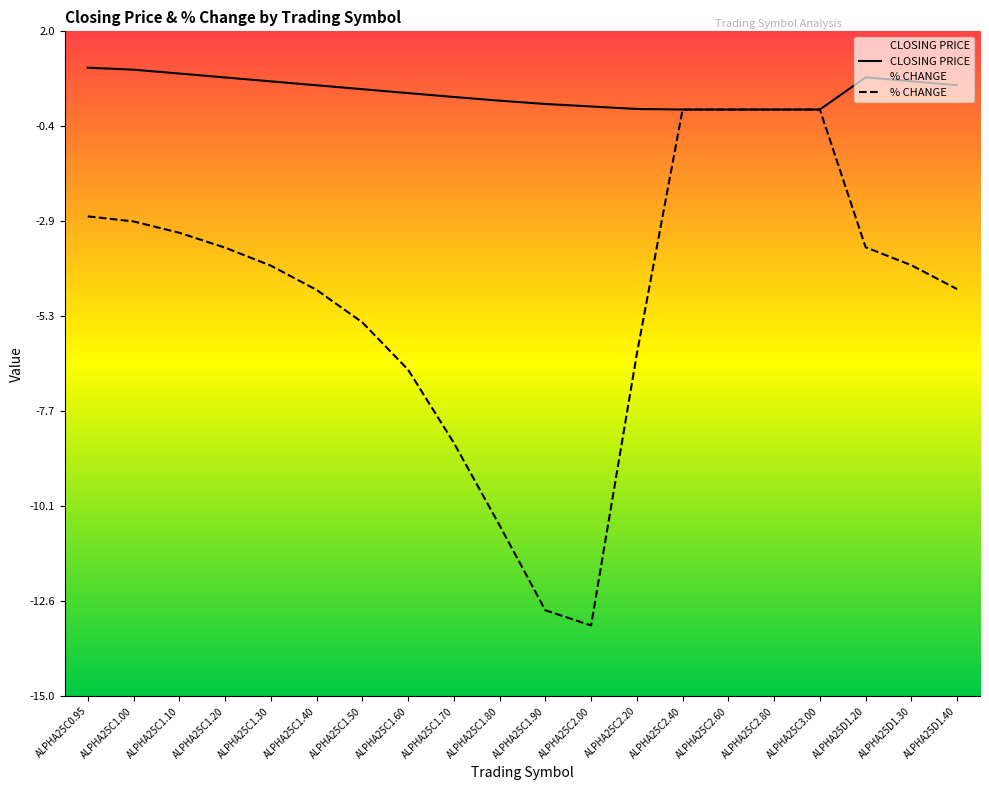

At which category does the chart reach its minimum across all series?

ALPHA25C2.00